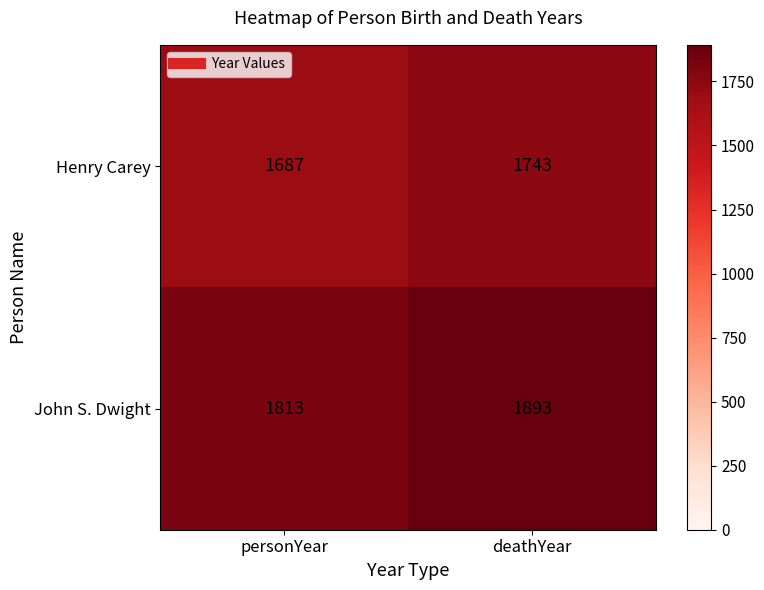

Which series changed the most between personYear and deathYear?

John S. Dwight